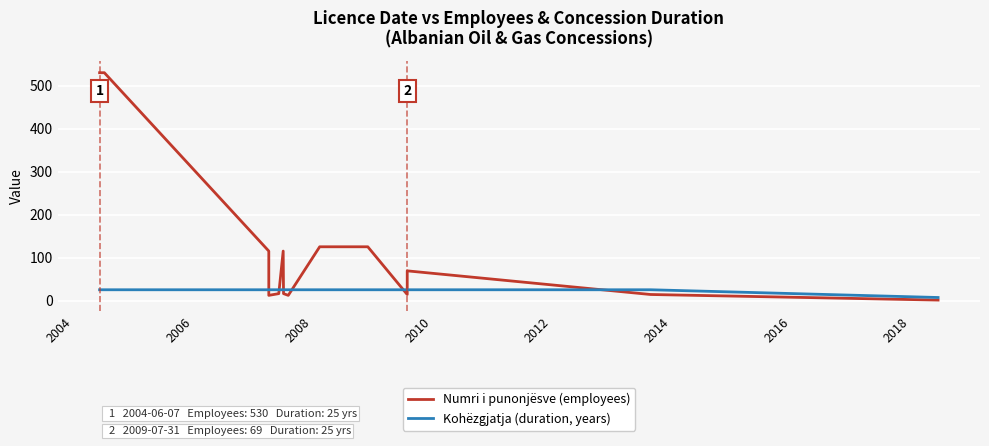

True or false: Numri i punonjësve (employees) and Kohëzgjatja (duration, years) cross at least once.

True